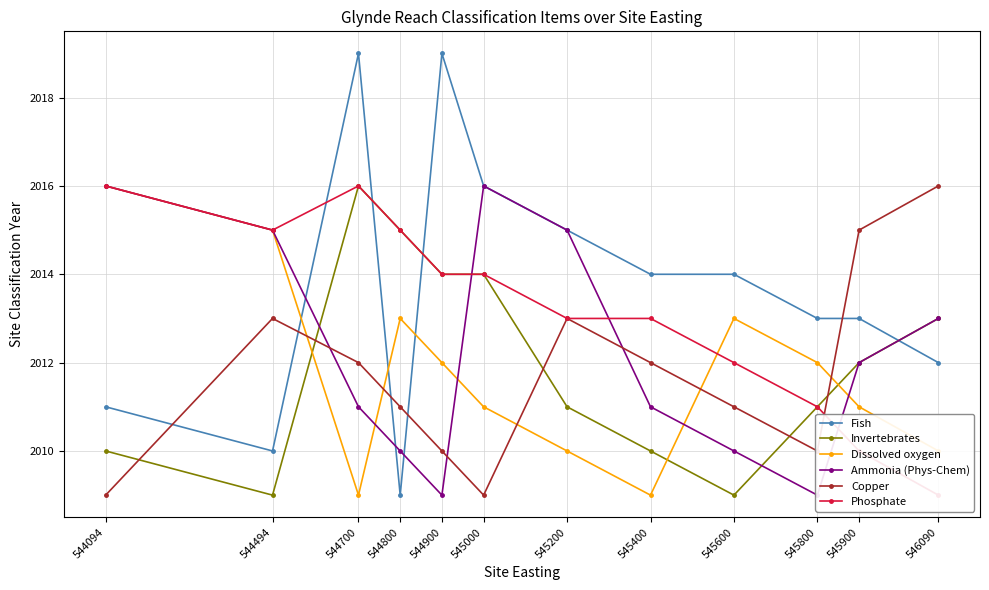

The value of Copper at 545200 is 2013. True or false?

True